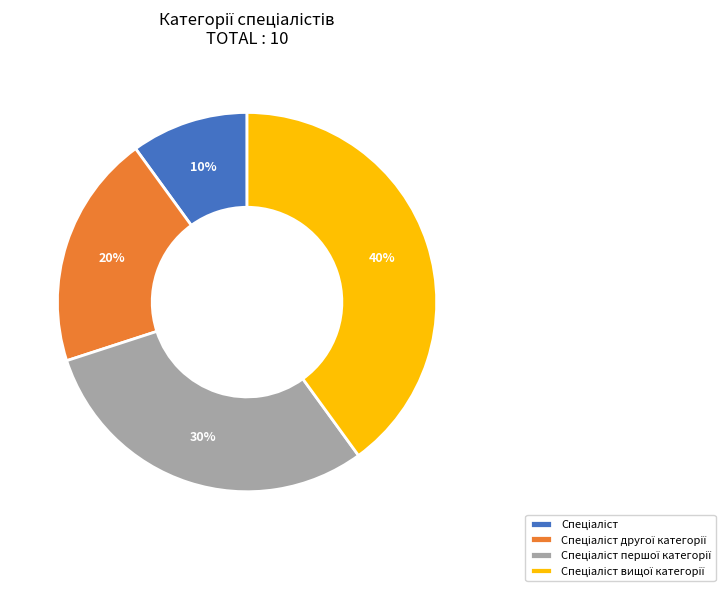

Is there a majority slice in this chart?

No